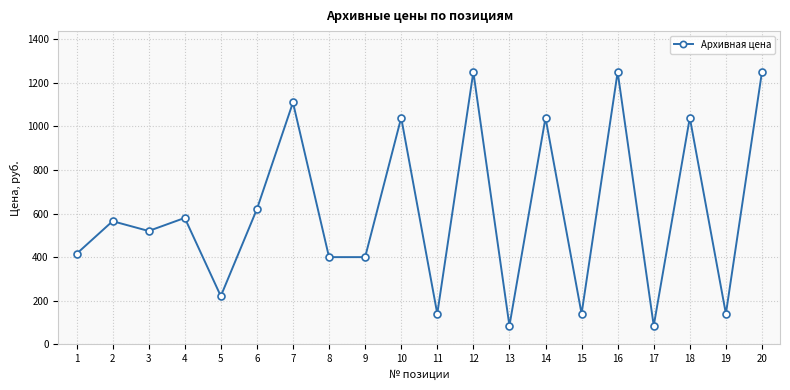

Between 15 and 16, which is larger?

16